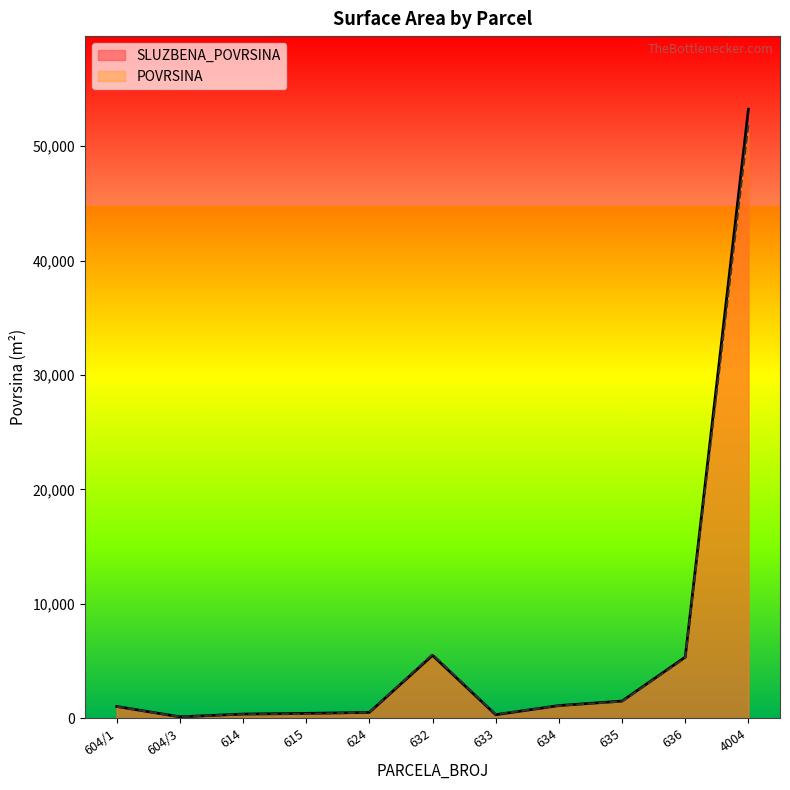

Rank the categories by SLUZBENA_POVRSINA value from highest to lowest.

4004, 632, 636, 635, 634, 604/1, 624, 615, 614, 633, 604/3